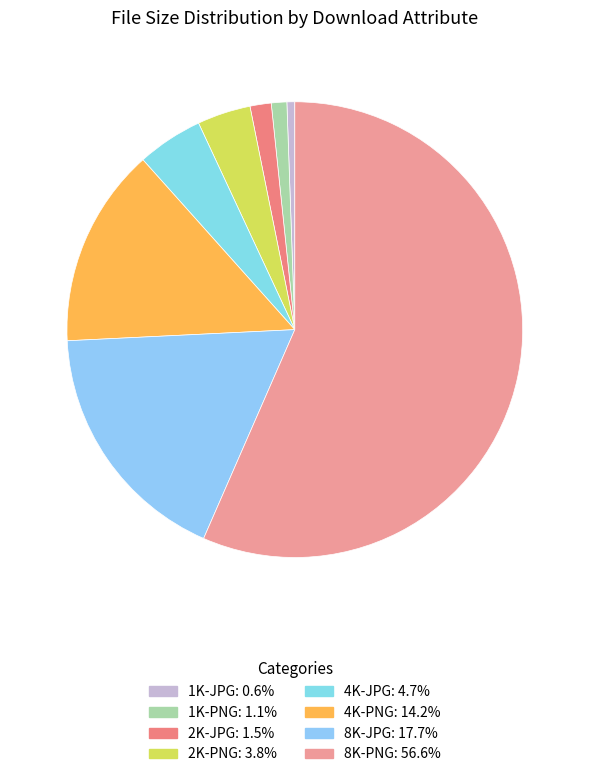

How many slices are in this pie chart?

8